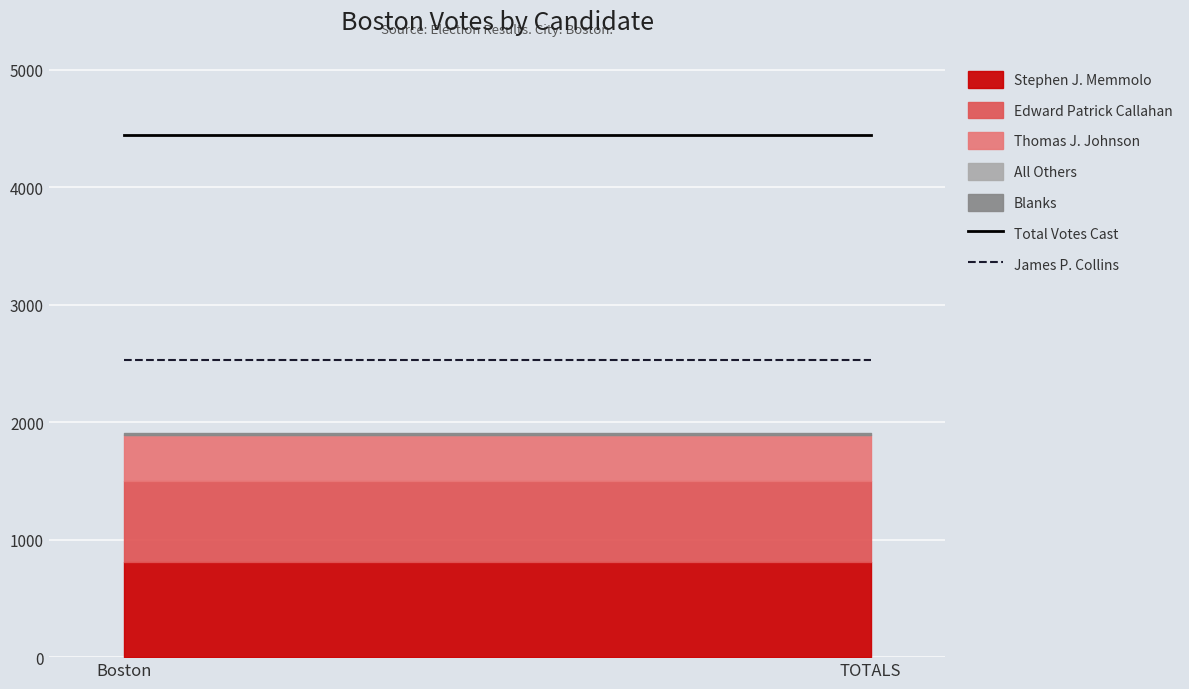

The Stephen J. Memmolo series shows 1328 at TOTALS. True or false?

False